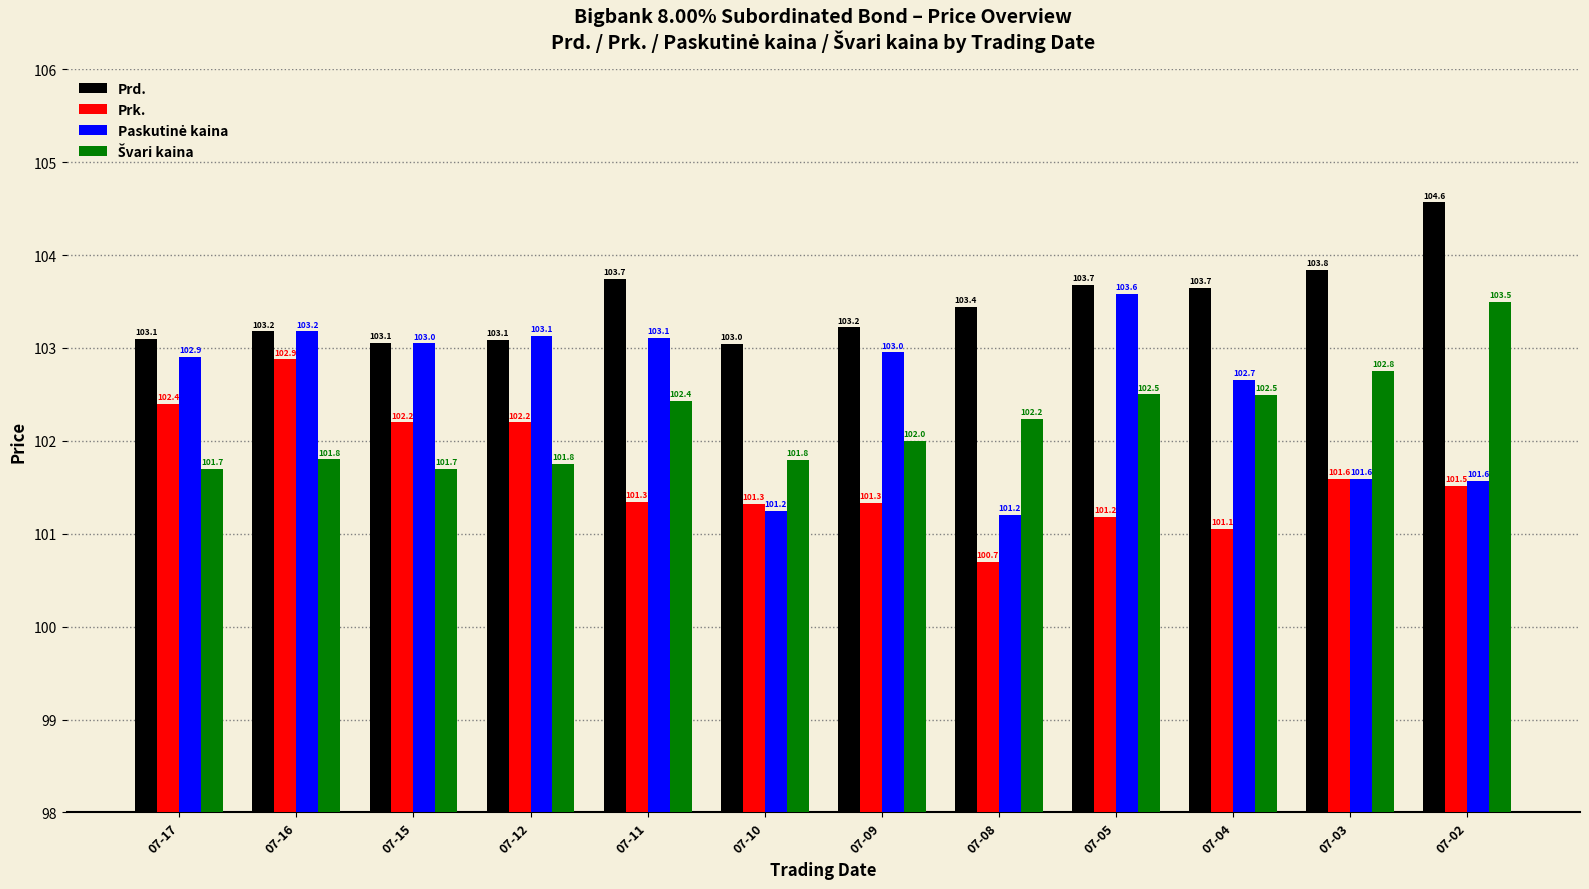

At which label does Prd. reach its peak?

07-02